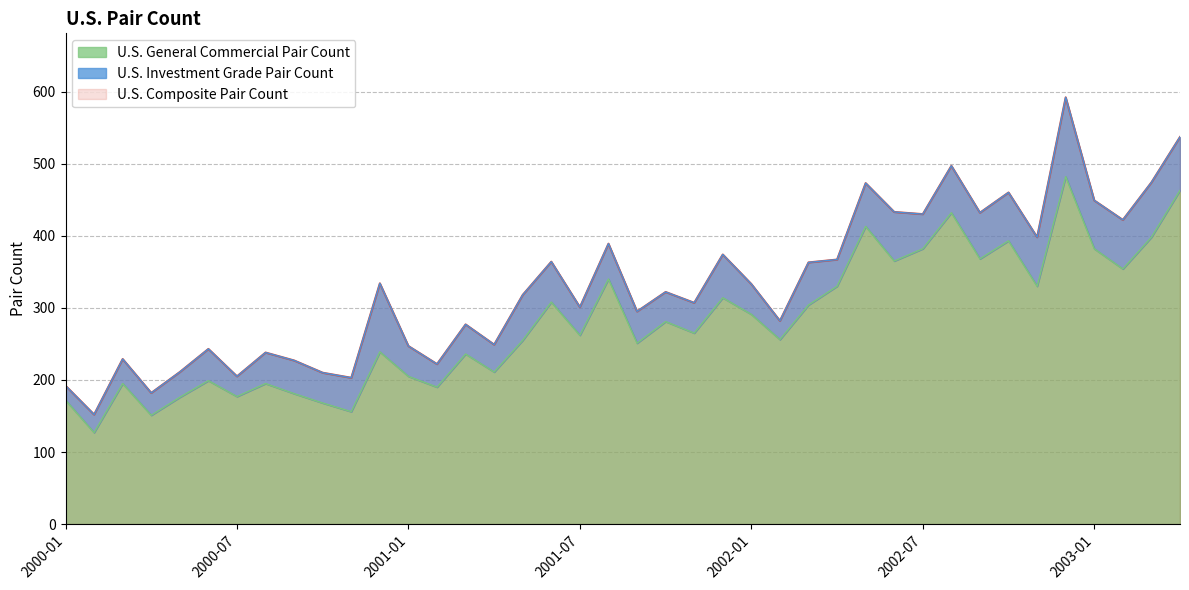

True or false: U.S. General Commercial Pair Count and U.S. Composite Pair Count cross at least once.

False